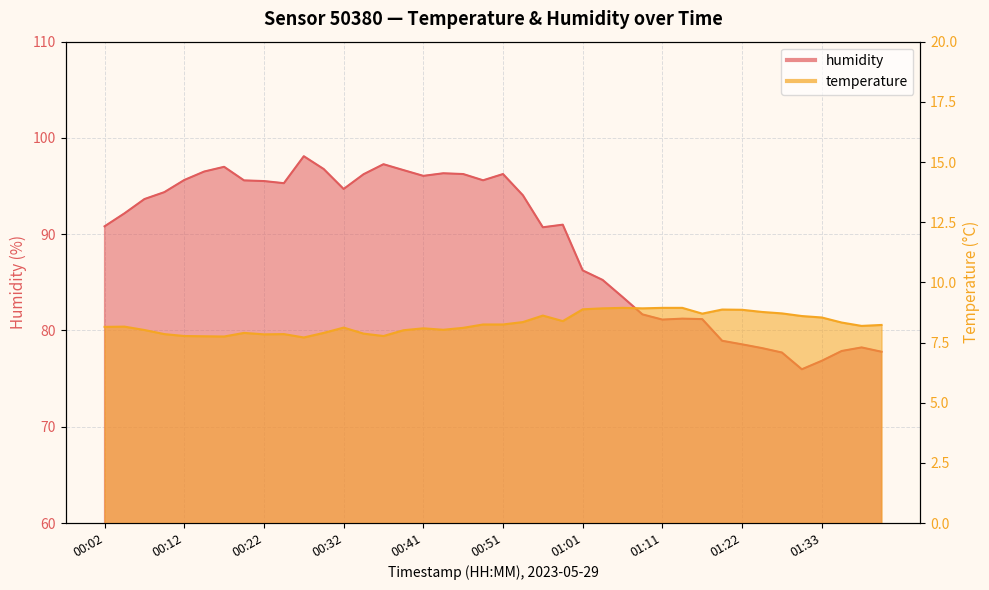

Rank the series by their average value, from highest to lowest.

humidity, temperature